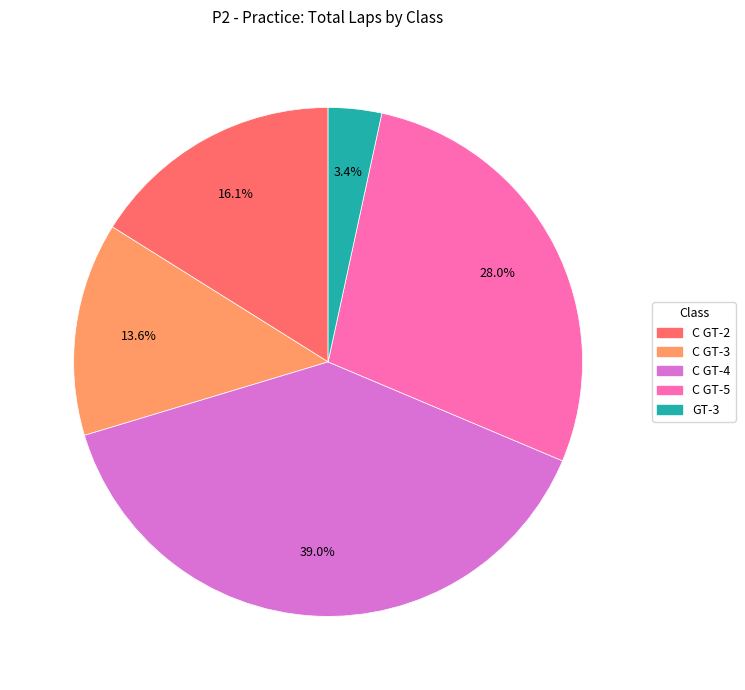

What is the ratio of the value at C GT-3 to the value at C GT-5?

0.5